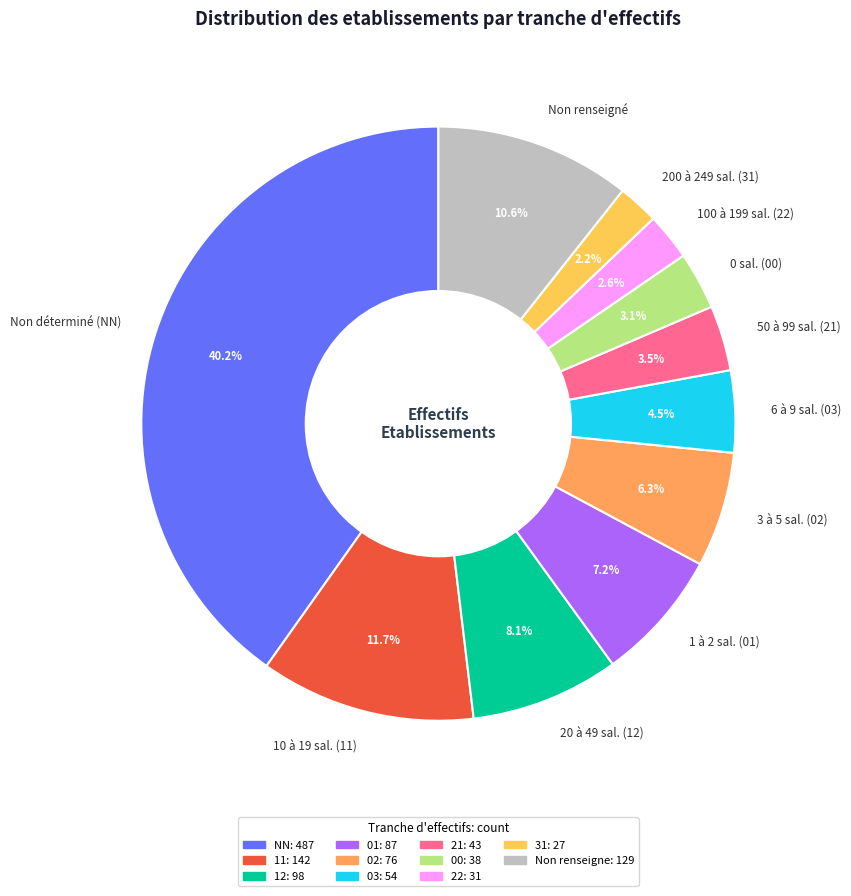

What is the ratio of the value at 20 à 49 sal. (12) to the value at 50 à 99 sal. (21)?

2.3